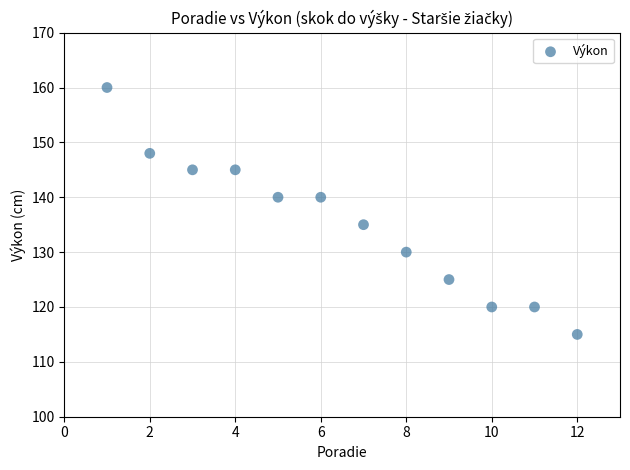

What is the range of X values (max minus min)?

11